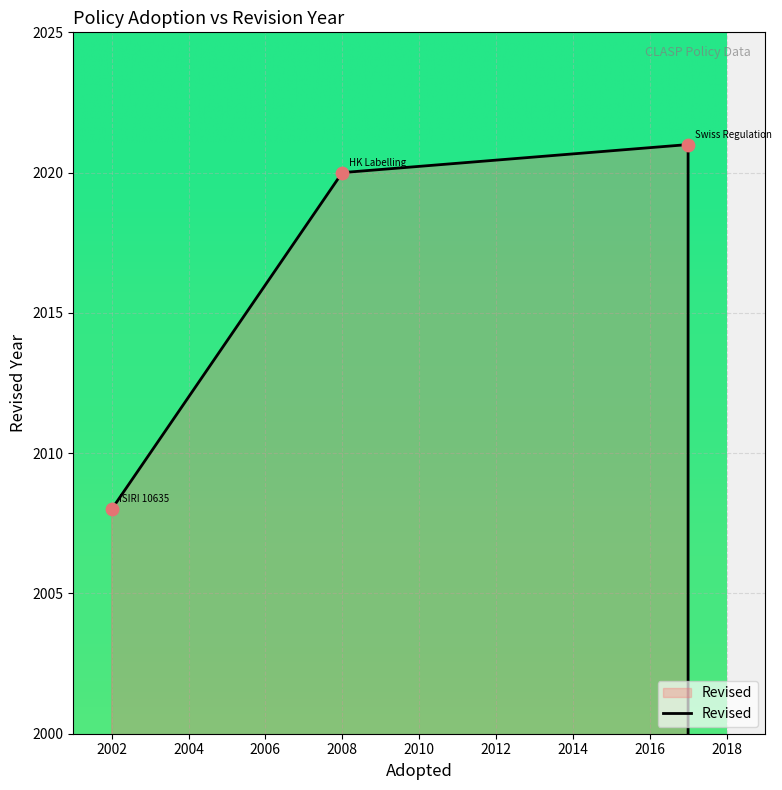

What is the change in value from 2002 to 2008?

+12